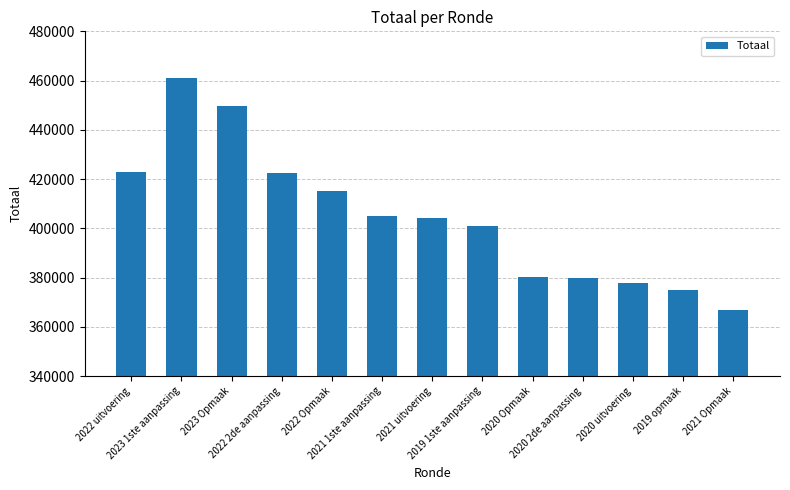

What is the difference between the second highest and minimum values?

83161